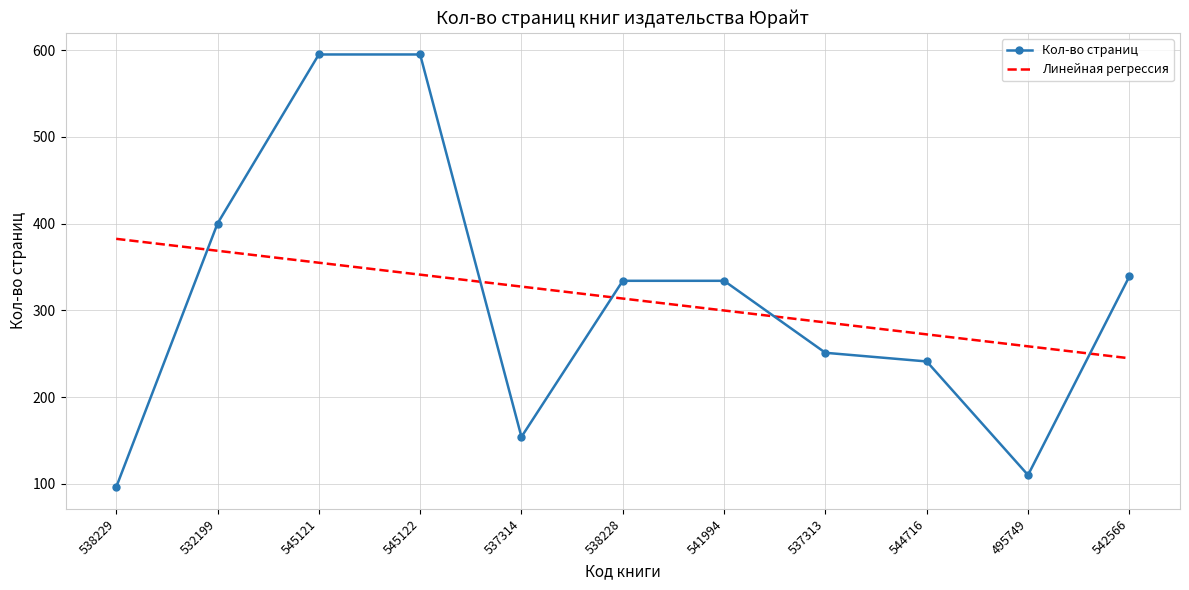

At which label does Линейная регрессия reach its peak?

538229